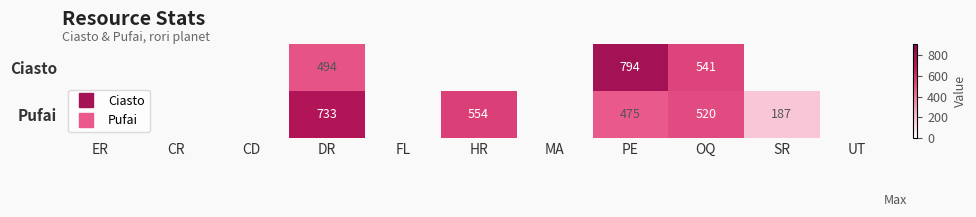

How many distinct data groups are displayed?

2